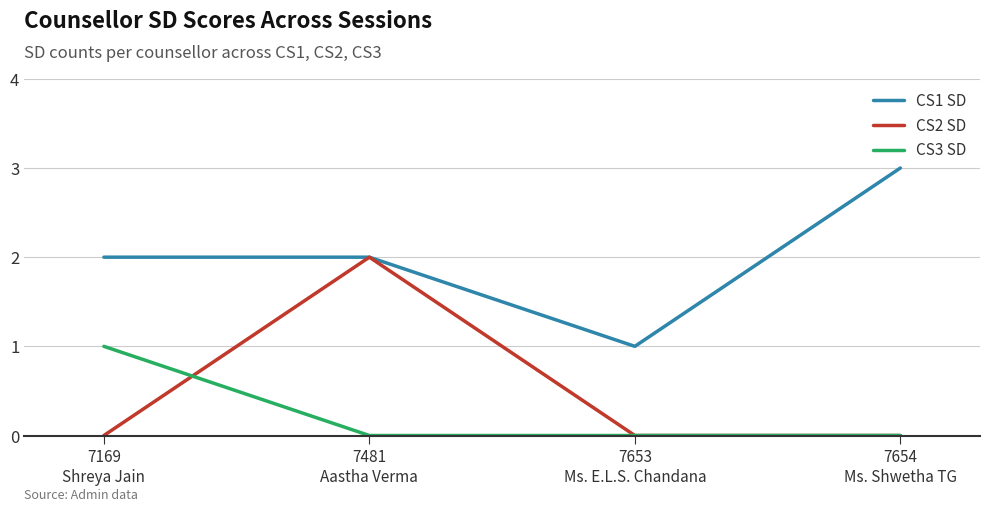

Is the value of CS3 SD at 7481
Aastha Verma greater than the value of CS1 SD at 7481
Aastha Verma?

No